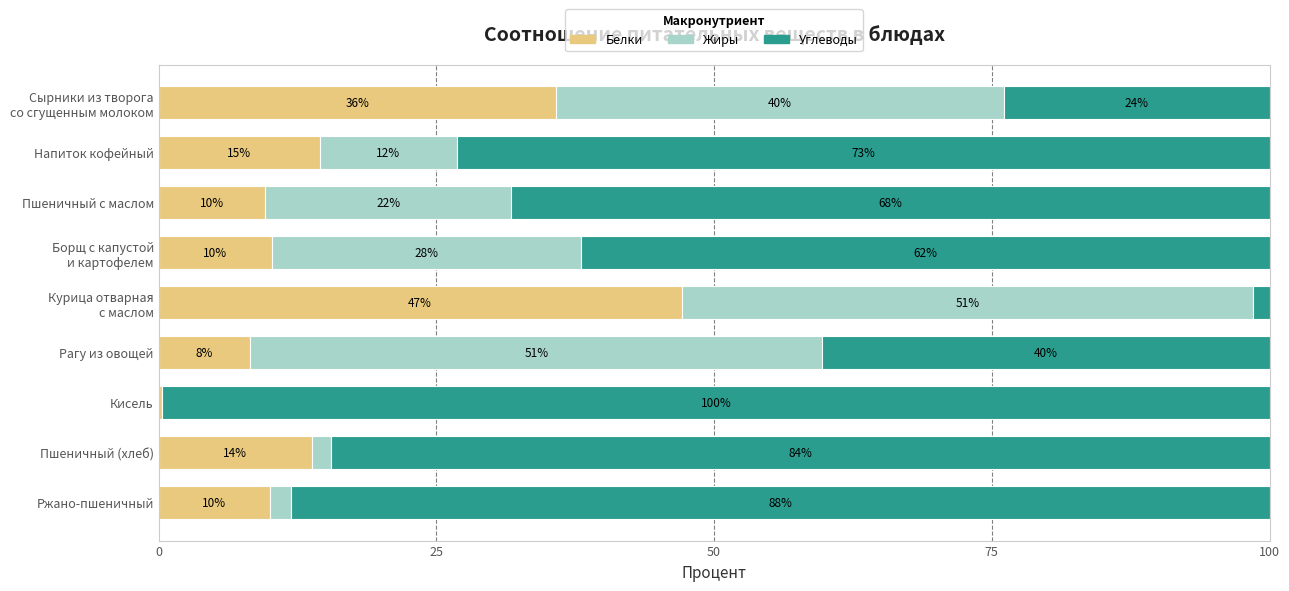

The value of Белки at Напиток кофейный is 14.5. True or false?

True